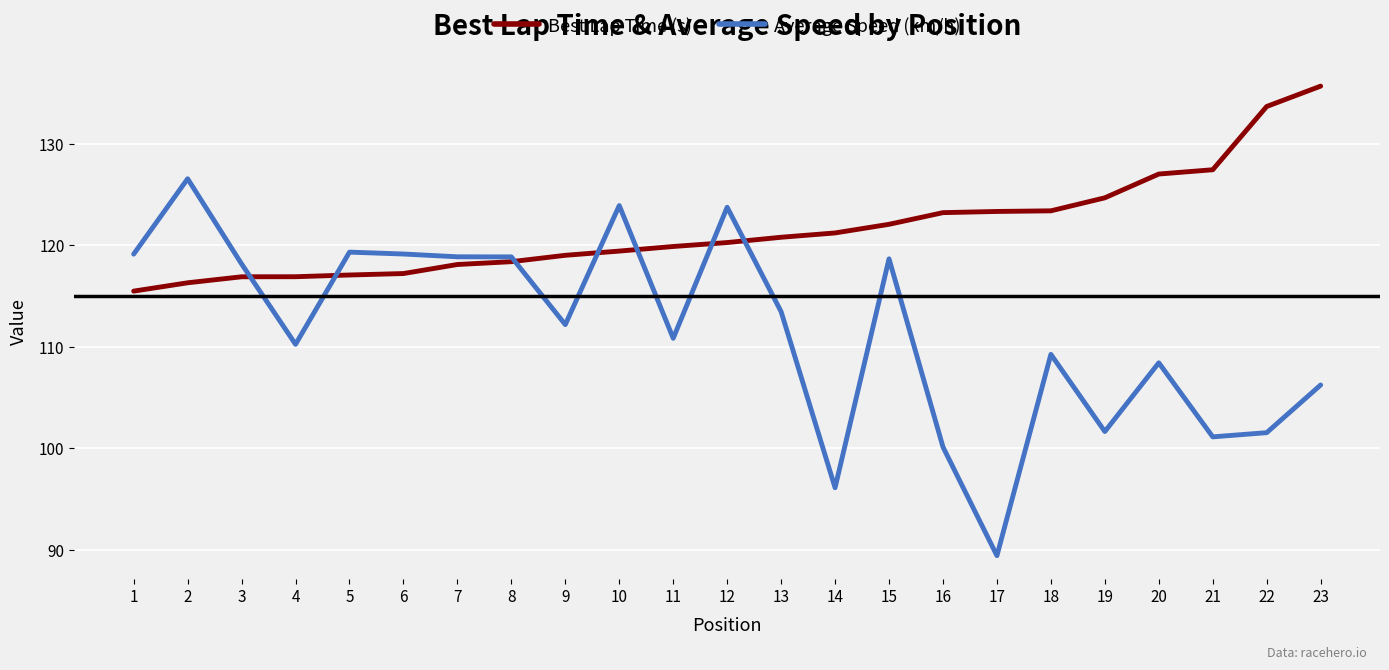

What value does the Best Lap Time (s) series have at 12?

120.3